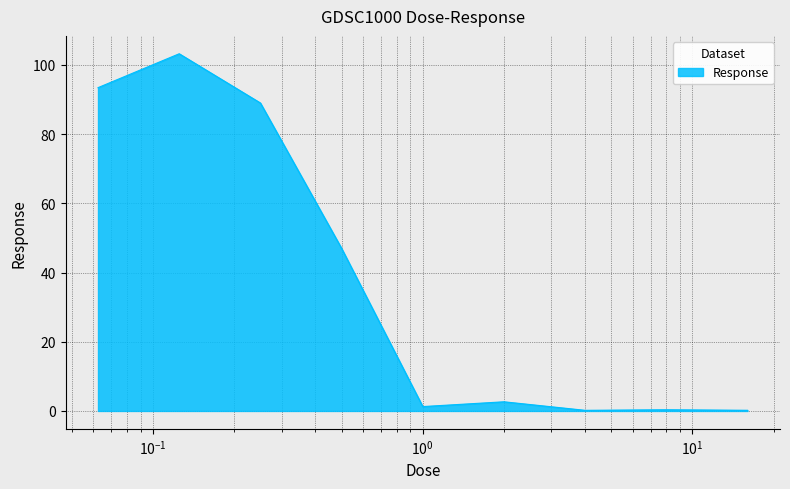

What is the maximum value shown in the chart?

103.2